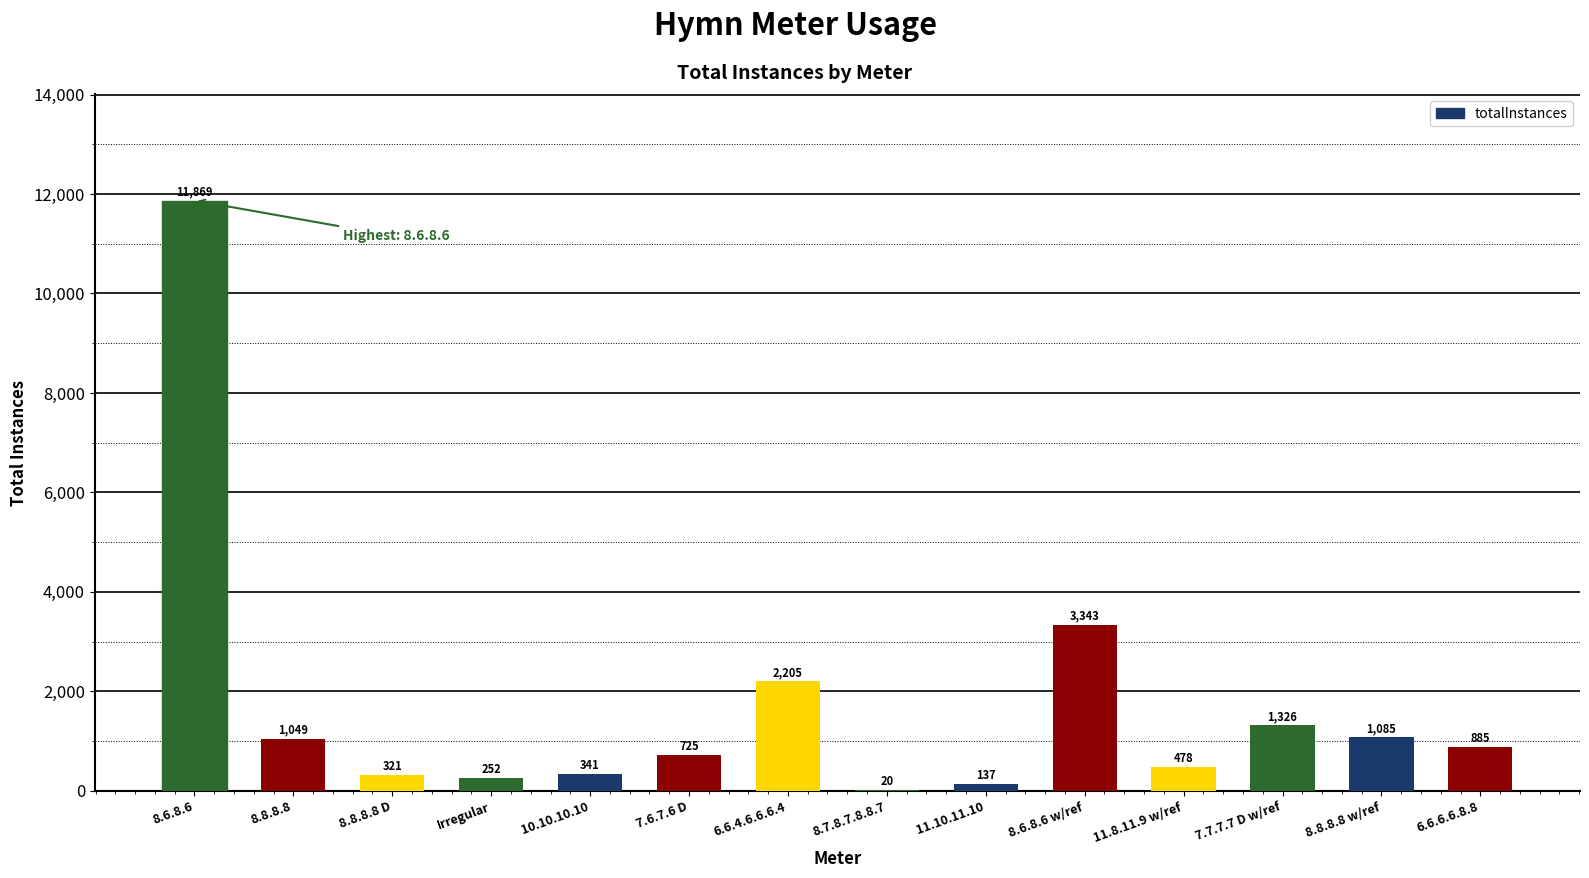

Between 8.8.8.8 D and 8.8.8.8, which is larger?

8.8.8.8